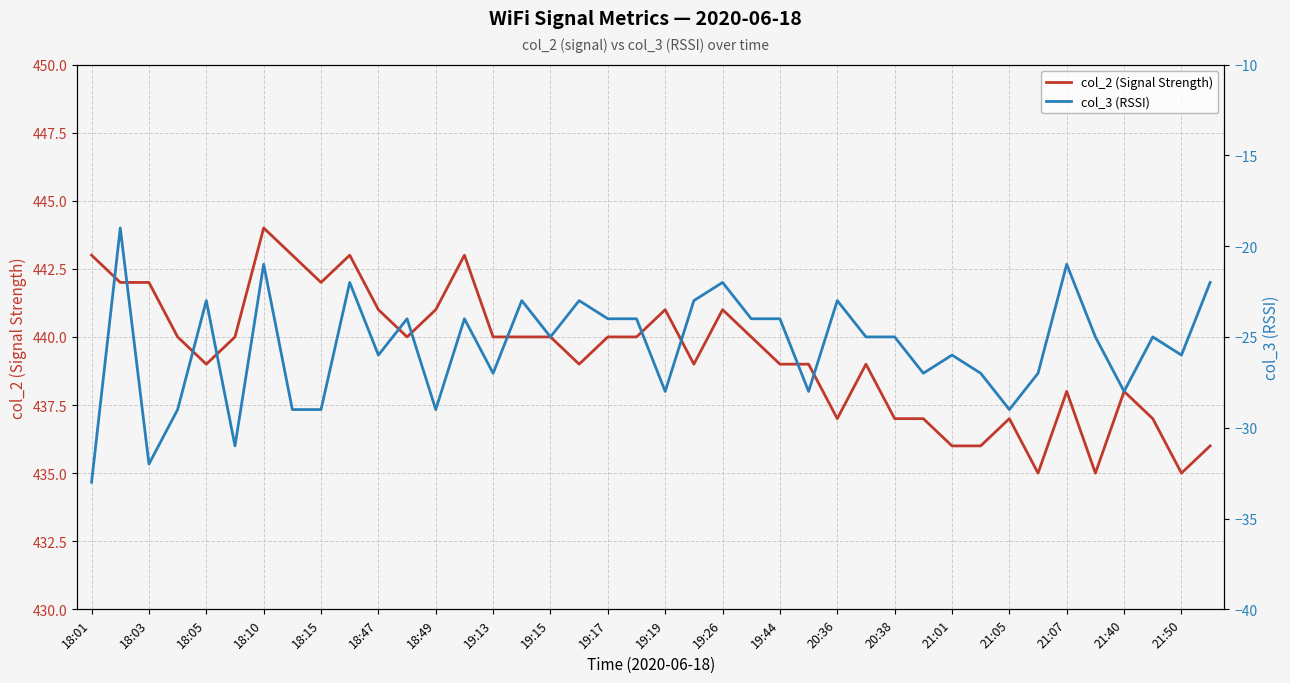

True or false: col_2 (Signal Strength) has a value of 153 at 19:19.

False